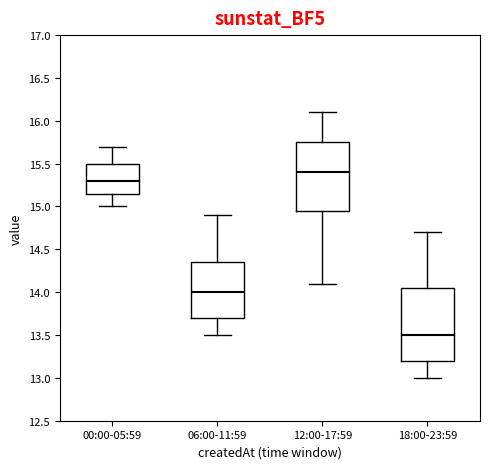

Reading left to right, read every box against the y-axis: the position of its median line, the range the box covers, and the ends of its whiskers. The values are not printed on the chart, so give them approximately, as read against the axis.

00:00-05:59: median 15.30, box 15.15 to 15.50, whiskers 15.00 to 15.70
06:00-11:59: median 14.00, box 13.70 to 14.35, whiskers 13.50 to 14.90
12:00-17:59: median 15.40, box 14.95 to 15.75, whiskers 14.10 to 16.10
18:00-23:59: median 13.50, box 13.20 to 14.05, whiskers 13.00 to 14.70